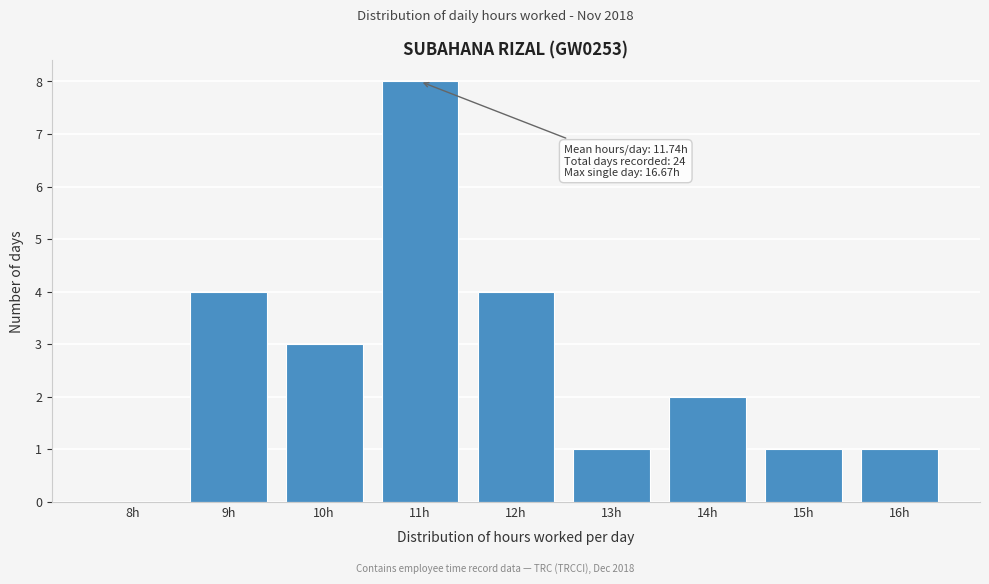

Reading left to right, extract all data points from this chart.

8h=0	9h=4	10h=3	11h=8	12h=4	13h=1	14h=2	15h=1	16h=1